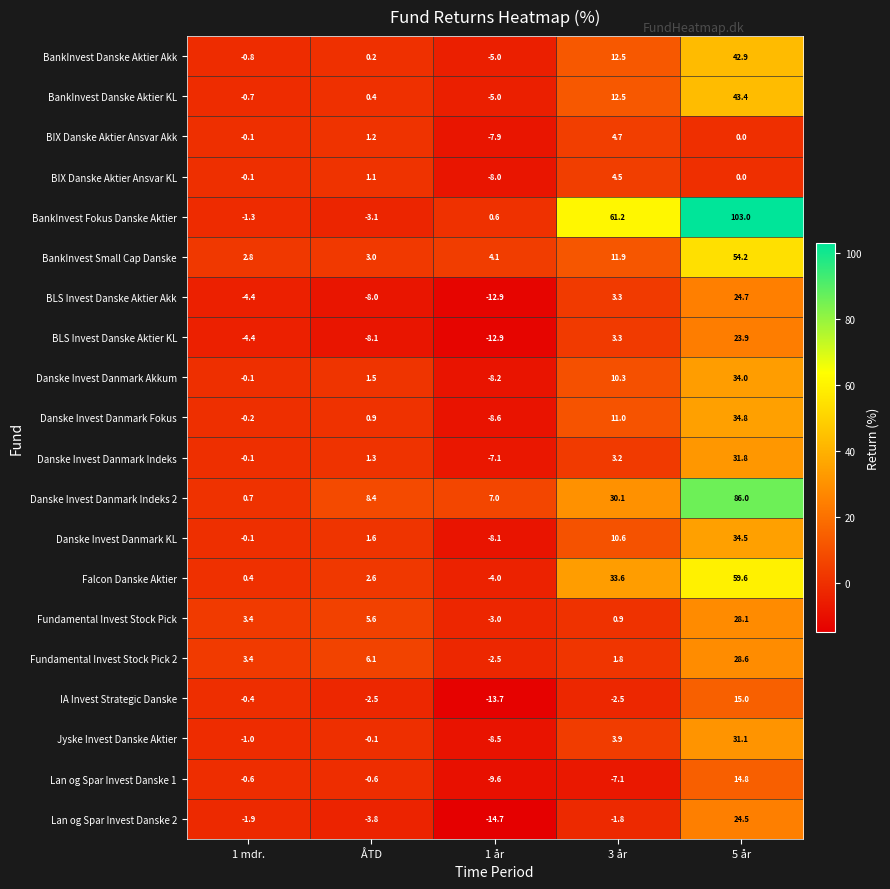

What is the maximum value shown in the chart?

103.0